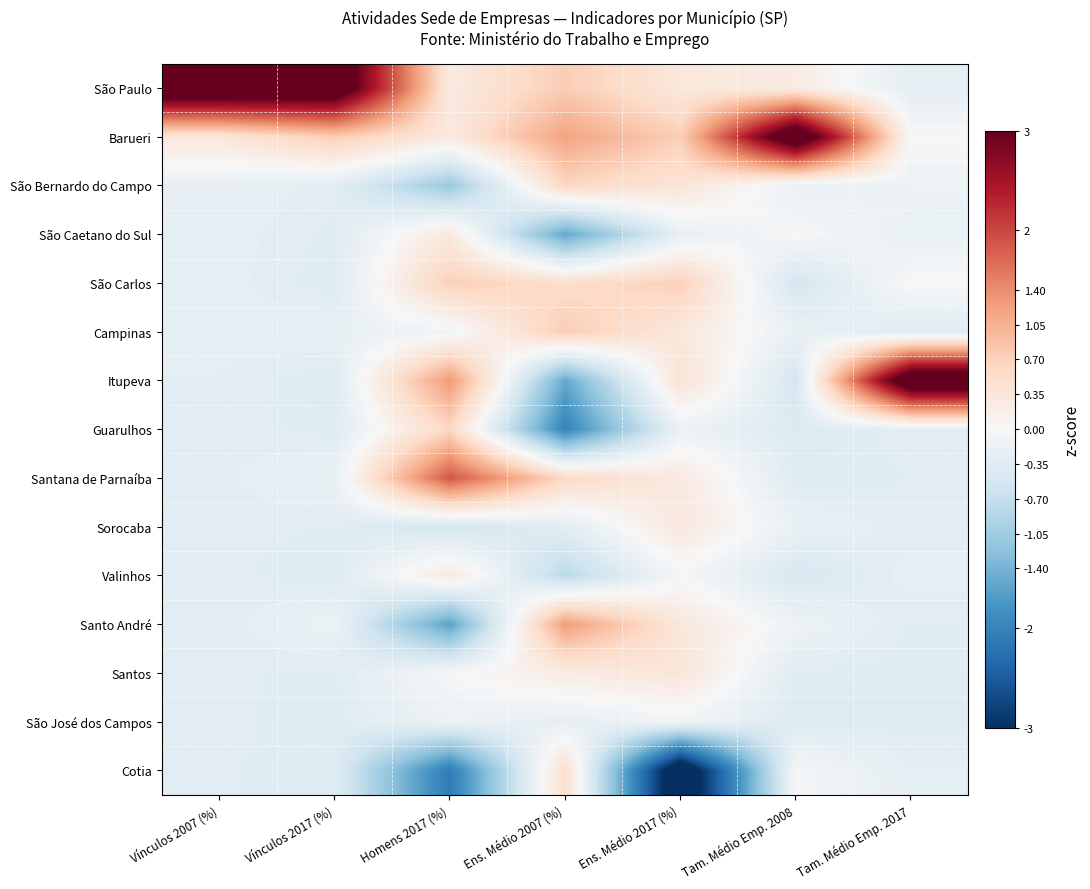

Count the number of data series in this chart.

15